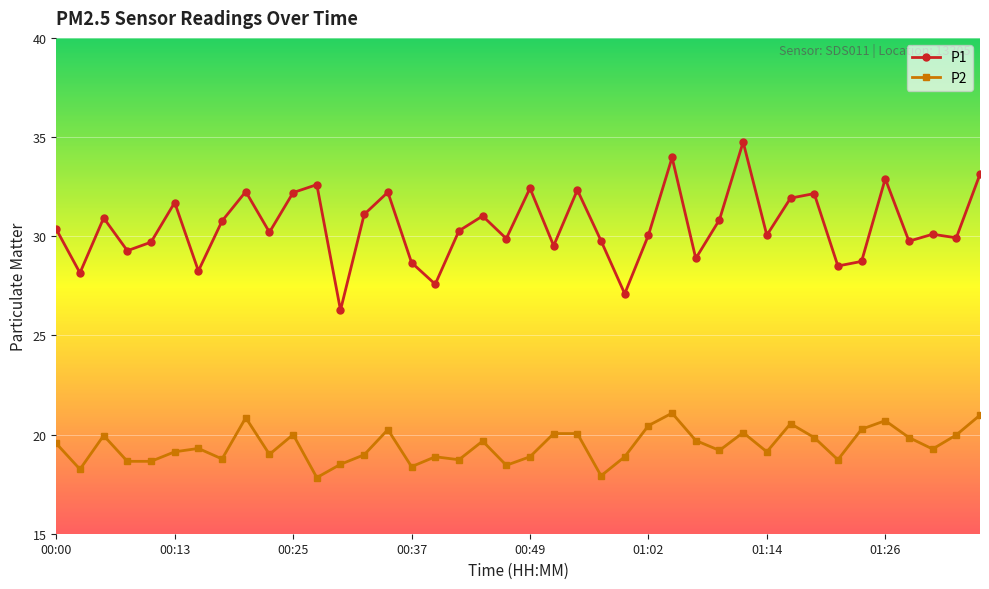

Which series has the widest spread of values?

P1